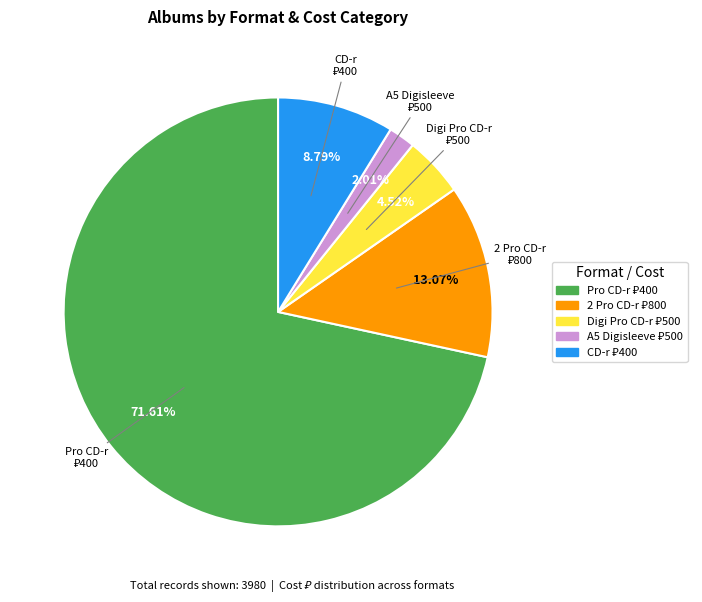

Does any single category account for the majority?

Yes